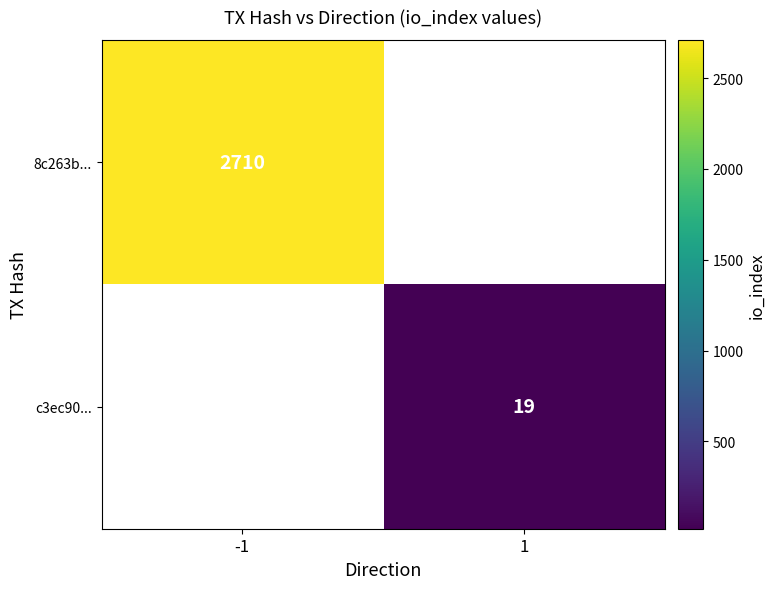

True or false: c3ec90... has a value of 19 at 1.

True